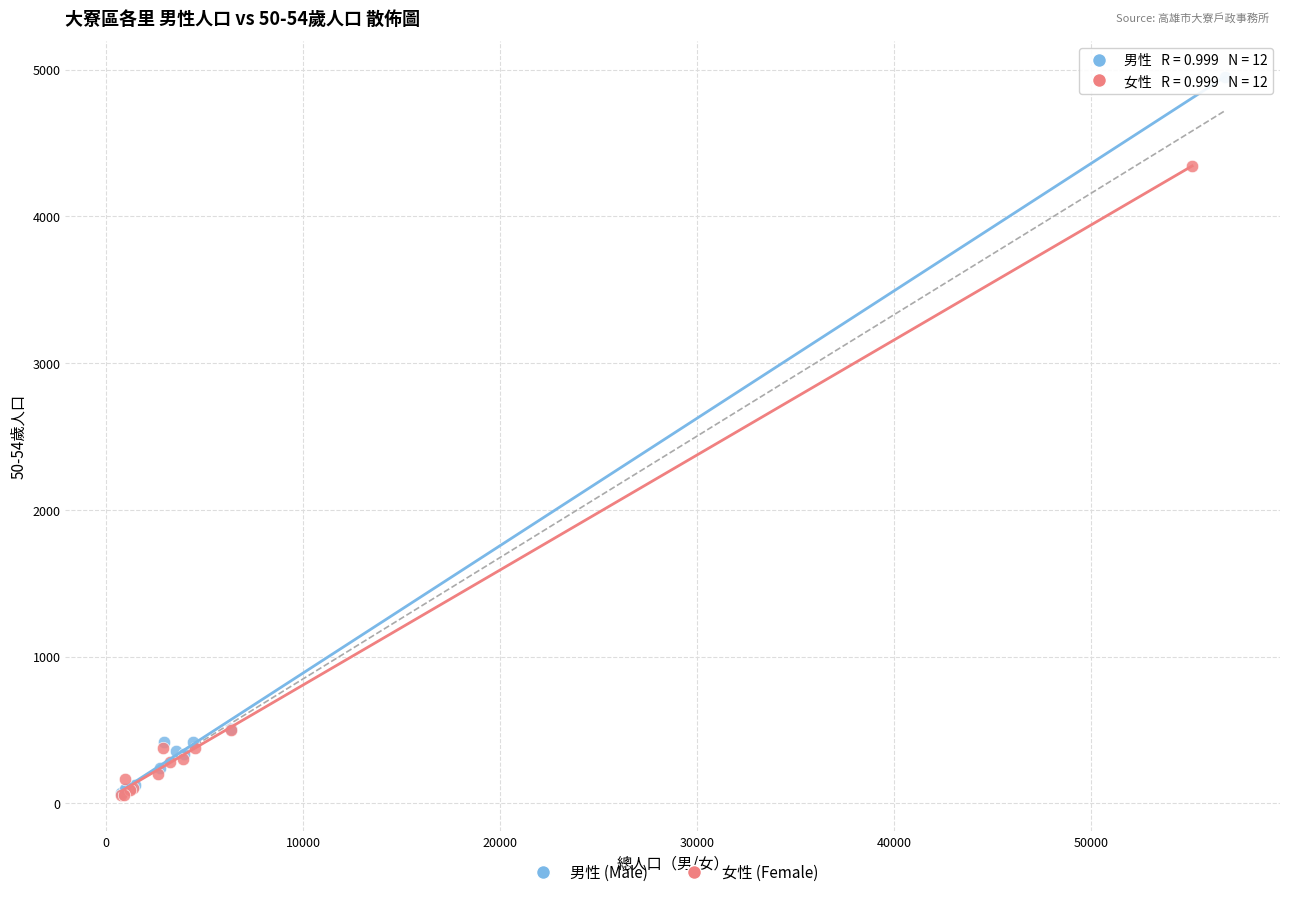

Which series has the largest Y range (max minus min)?

男性 (Male)